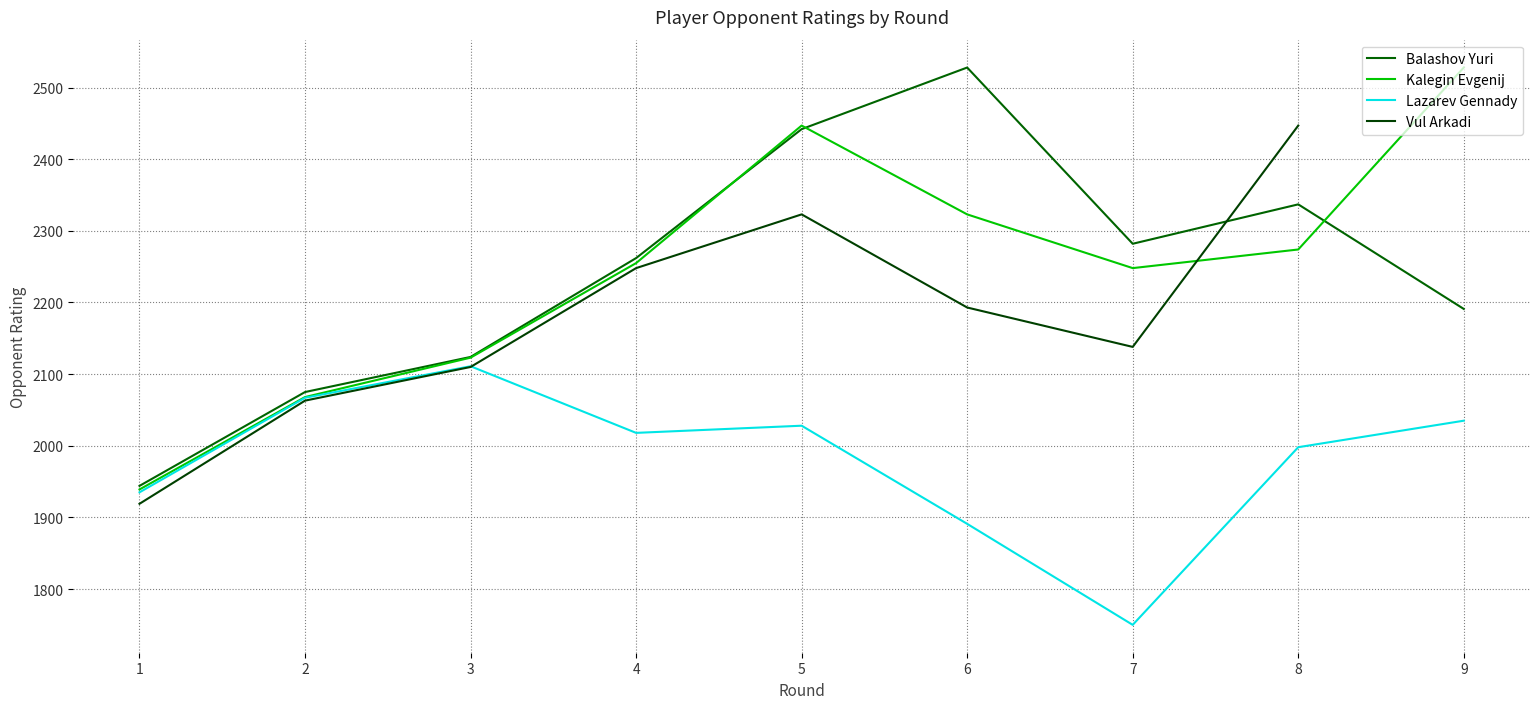

What is the approximate value of Balashov Yuri at 1?

1944